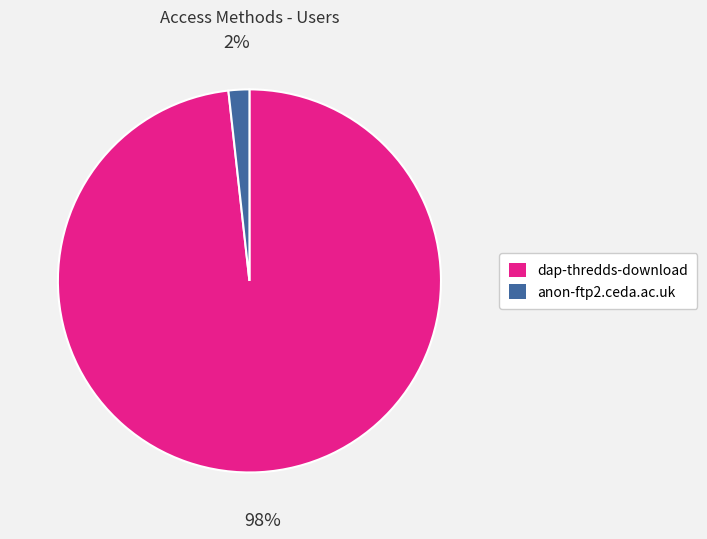

What percentage is the dap-thredds-download slice, to the nearest percent?

98%